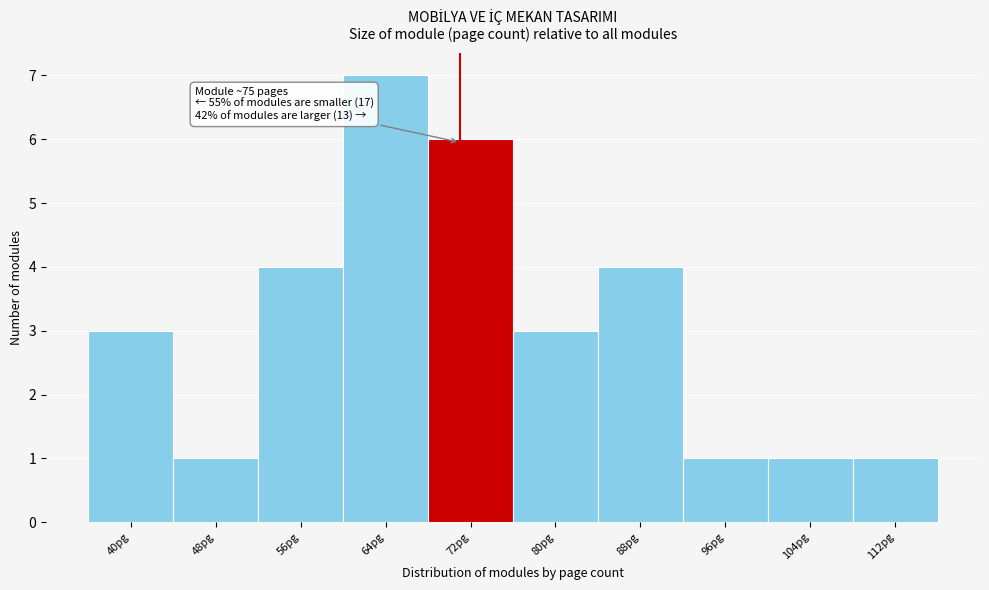

Reading right to left, what are all the values shown in this chart?

1	1	1	4	3	6	7	4	1	3